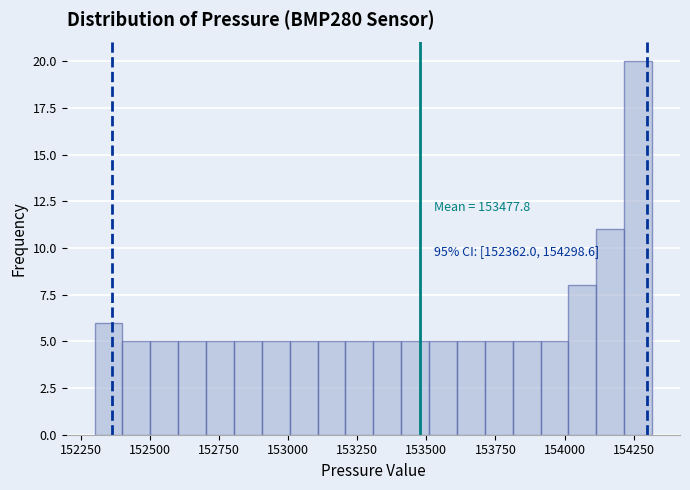

Around what value on the x-axis is the tallest bar? Give the approximate position of its centre, as read against the axis.

154250